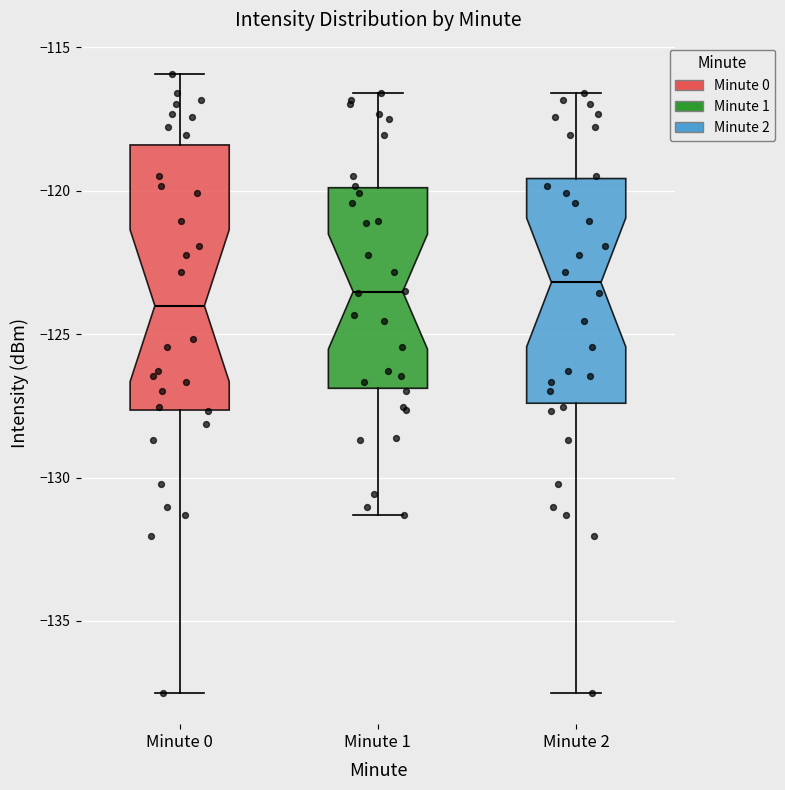

Which box is the tallest, from its lower edge to its upper edge?

Minute 0